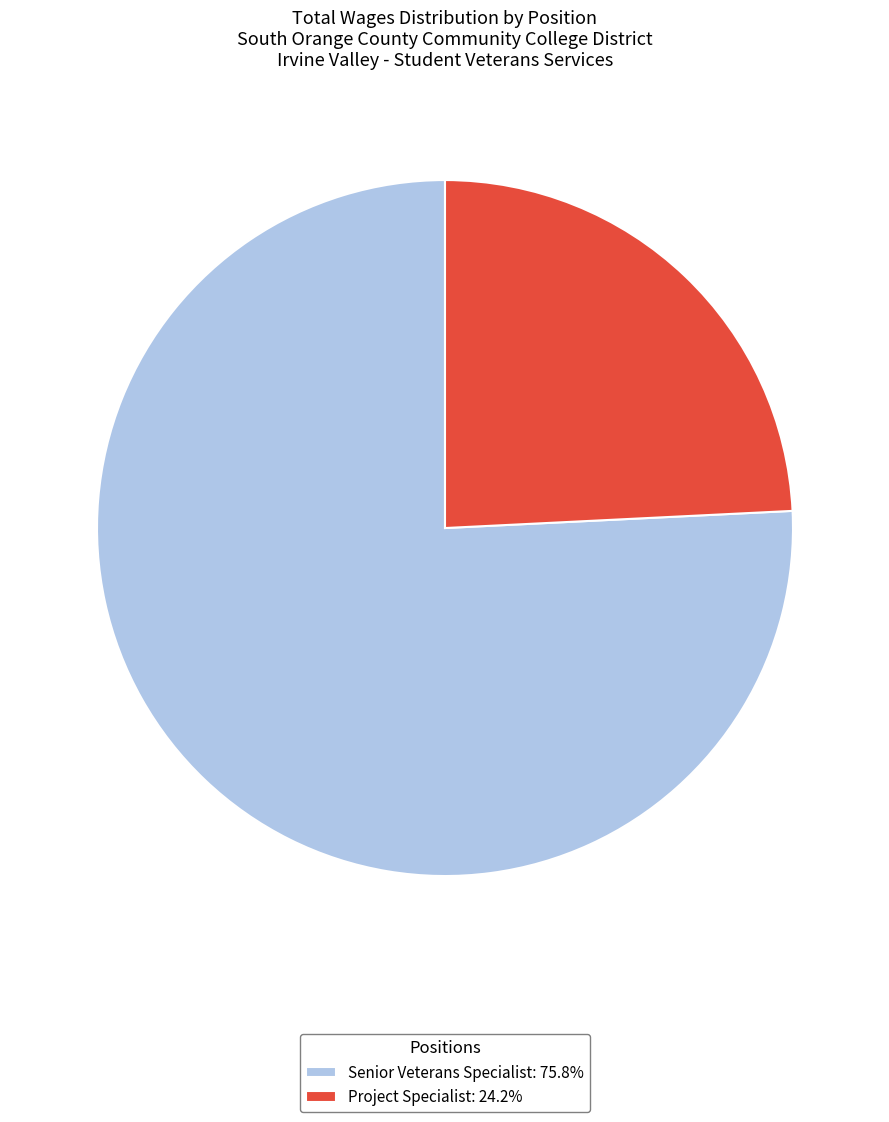

Approximately how many times larger is the value at Senior Veterans Specialist: 75.8% compared to Project Specialist: 24.2%?

3.1